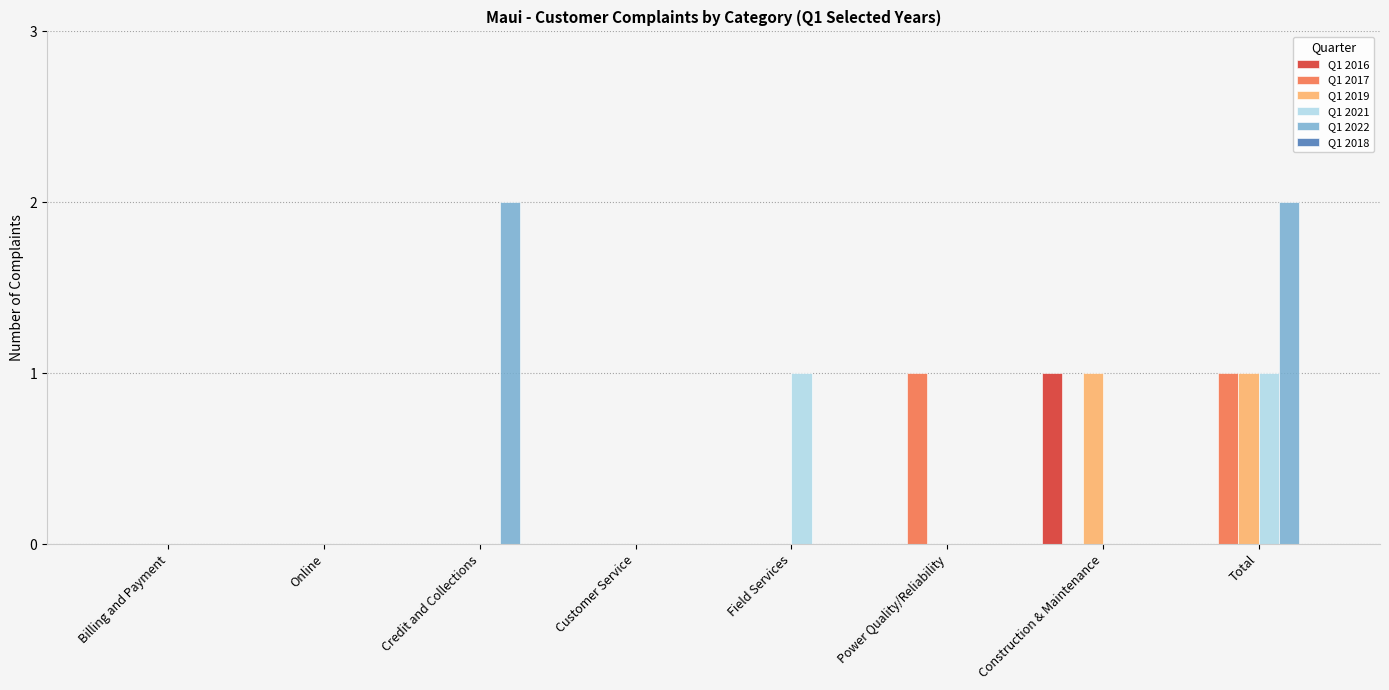

Are the bars horizontal?

No